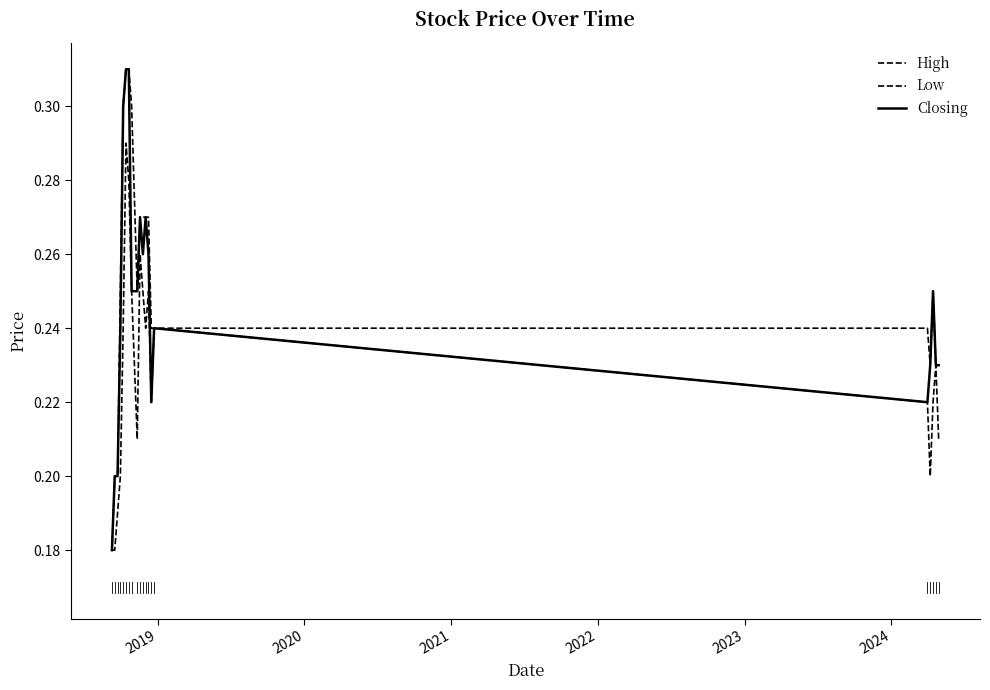

What is the sum of all Low values?

4.6